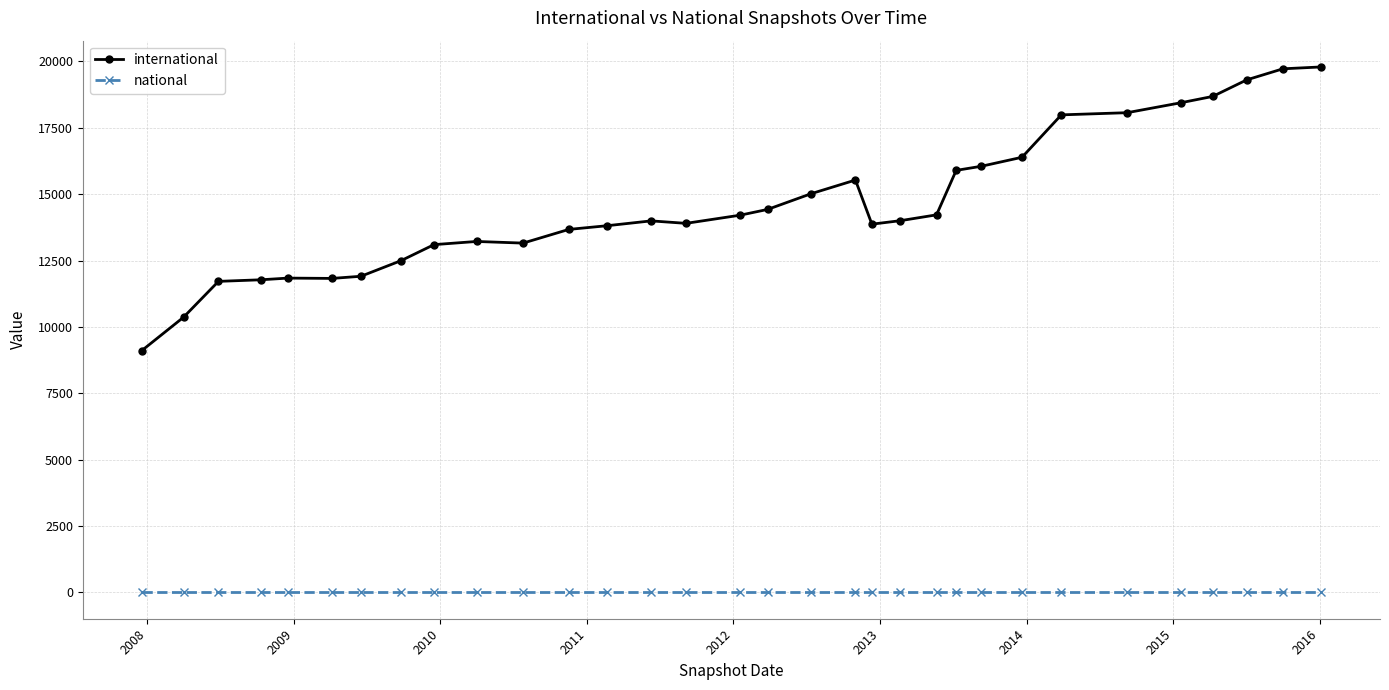

List the series in order of their peak value, highest first.

international, national